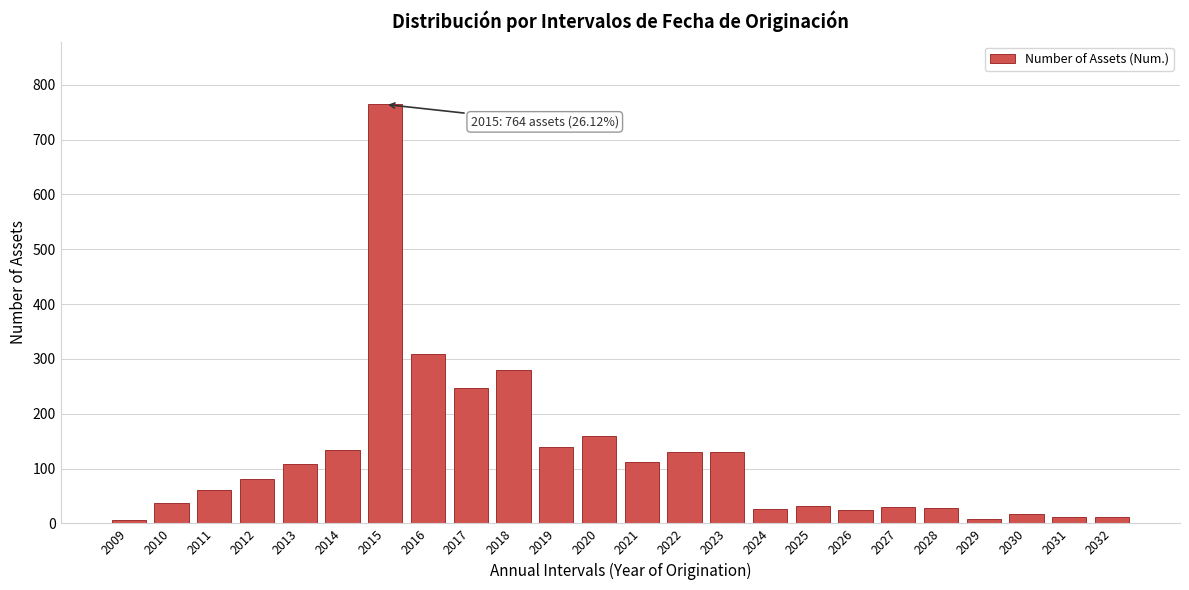

At which category does the chart reach its peak across all series?

2015